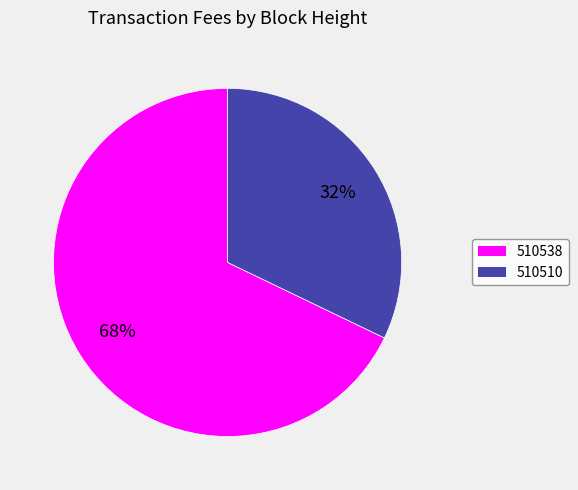

Rank the categories by value from lowest to highest.

510510, 510538